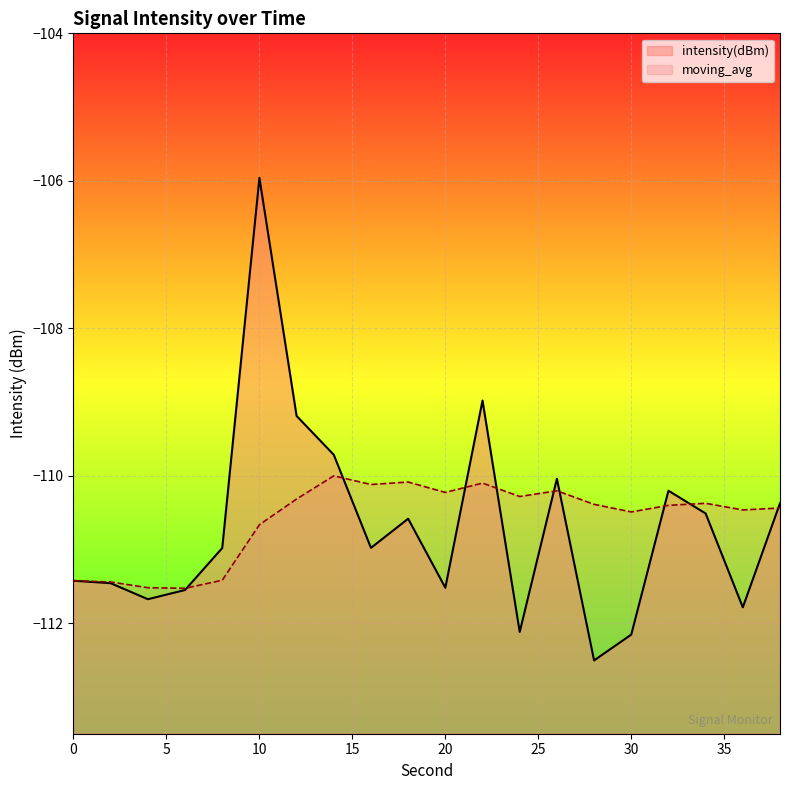

At which label does intensity(dBm) first exceed -110?

10